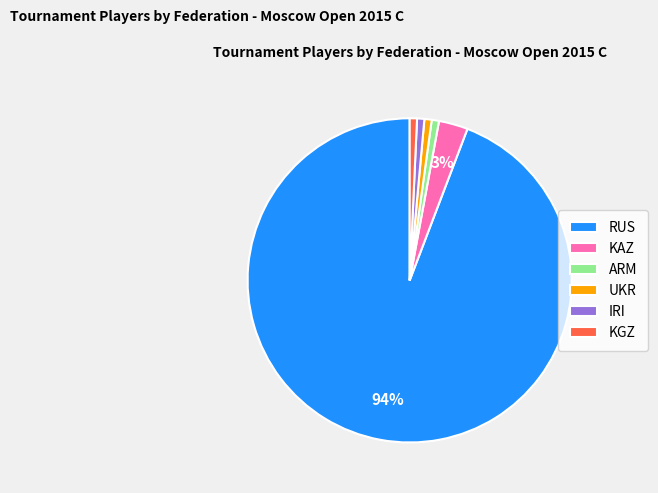

How many segments does this pie chart have?

6